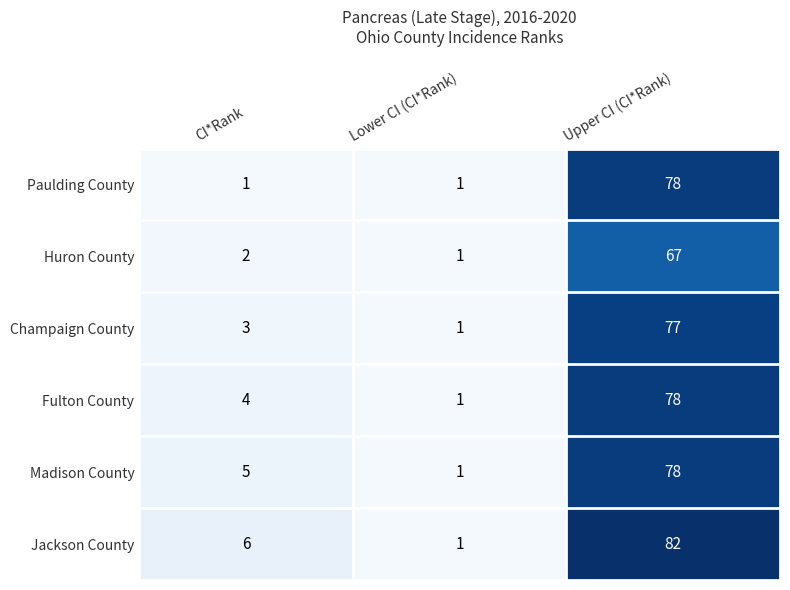

At which category does the chart reach its peak across all series?

Upper CI (CI*Rank)